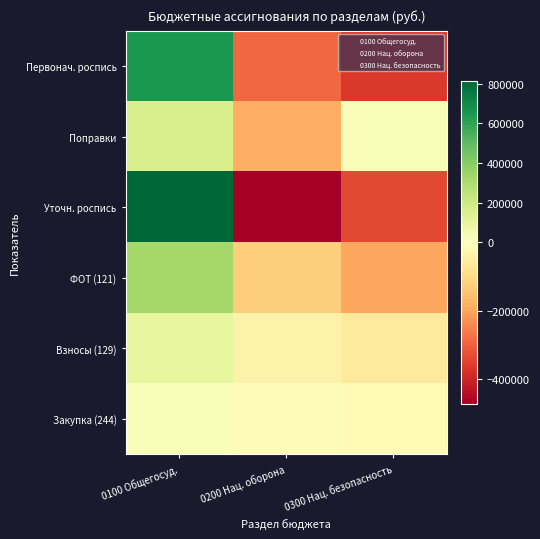

Reading left to right, transcribe all the data shown in this chart.

Первонач. роспись: 0100 Общегосуд.=654833.3	0200 Нац. оборона=-291266.7	0300 Нац. безопасность=-363566.7
Поправки: 0100 Общегосуд.=160318.8	0200 Нац. оборона=-183020.9	0300 Нац. безопасность=22702.1
Уточн. роспись: 0100 Общегосуд.=815152.1	0200 Нац. оборона=-474287.5	0300 Нац. безопасность=-340864.5
ФОТ (121): 0100 Общегосуд.=325505.3	0200 Нац. оборона=-126041.1	0300 Нац. безопасность=-199464.2
Взносы (129): 0100 Общегосуд.=97629.5	0200 Нац. оборона=-37926.3	0300 Нац. безопасность=-59703.2
Закупка (244): 0100 Общегосуд.=25119.8	0200 Нац. оборона=-9009.9	0300 Нац. безопасность=-16109.9